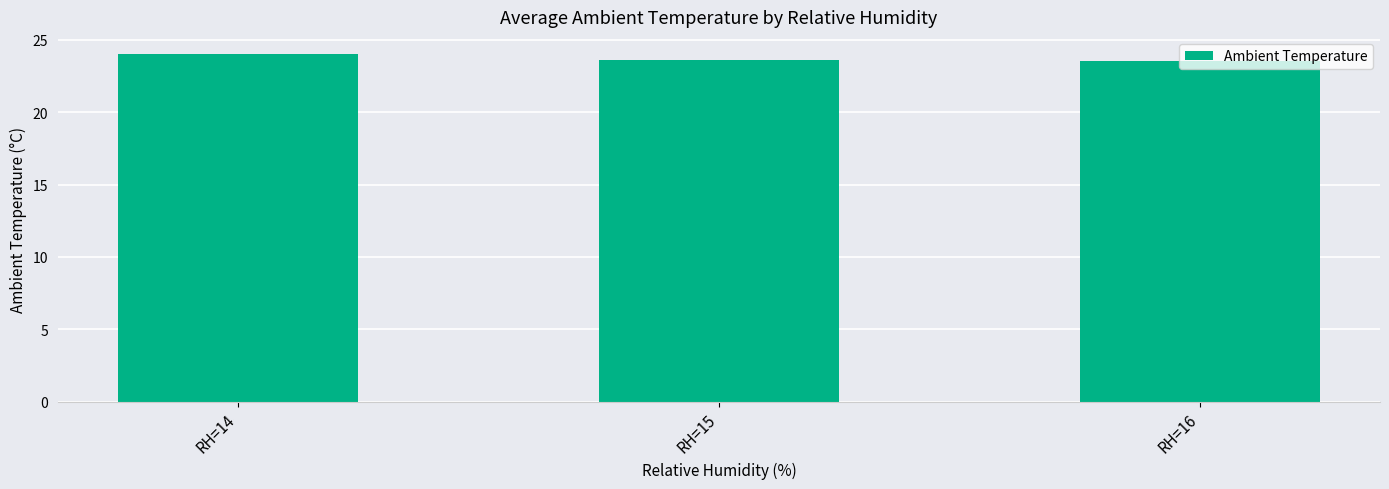

True or false: the data shows 10.4 at RH=14.

False